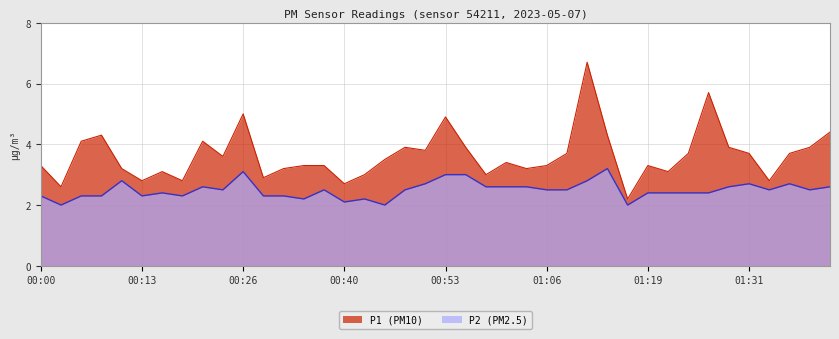

In P2, how many points are lower than both neighbors (excluding endpoints)?

10